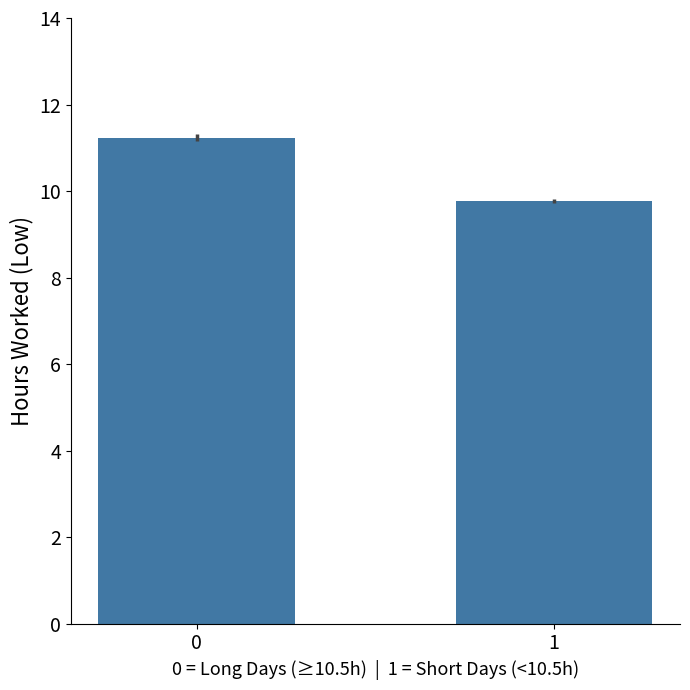

Does the chart contain stacked bars?

No